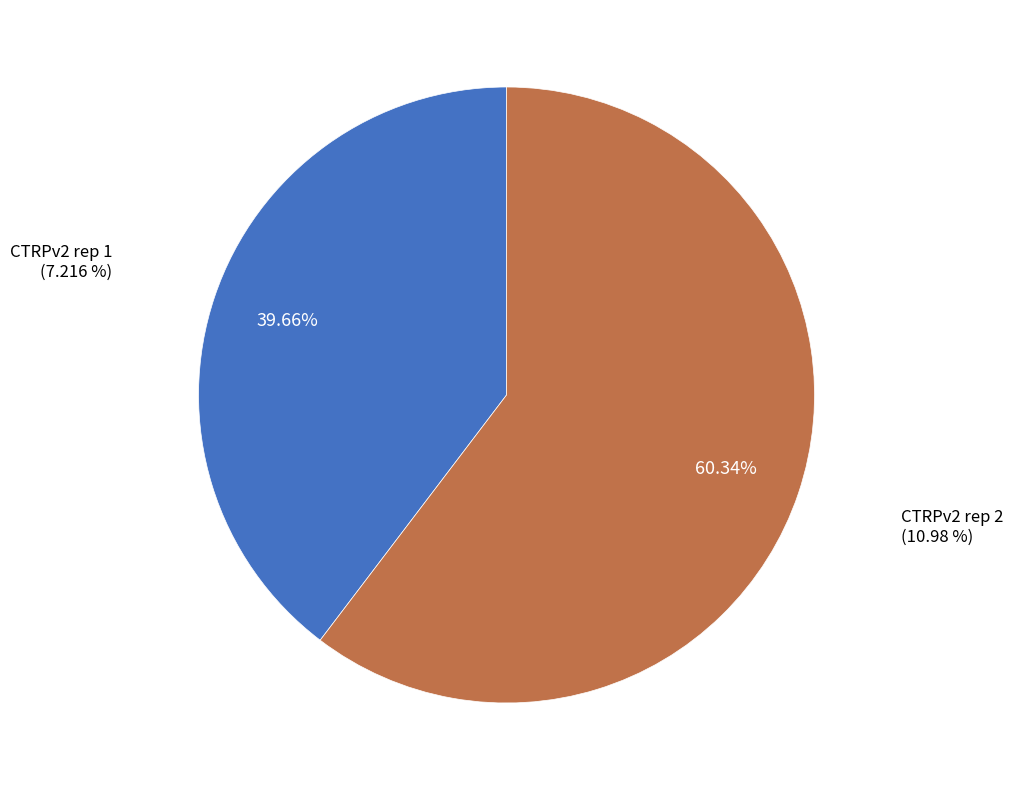

To the nearest percent, what is the difference between the CTRPv2 rep 2 and CTRPv2 rep 1 slice percentages?

21%